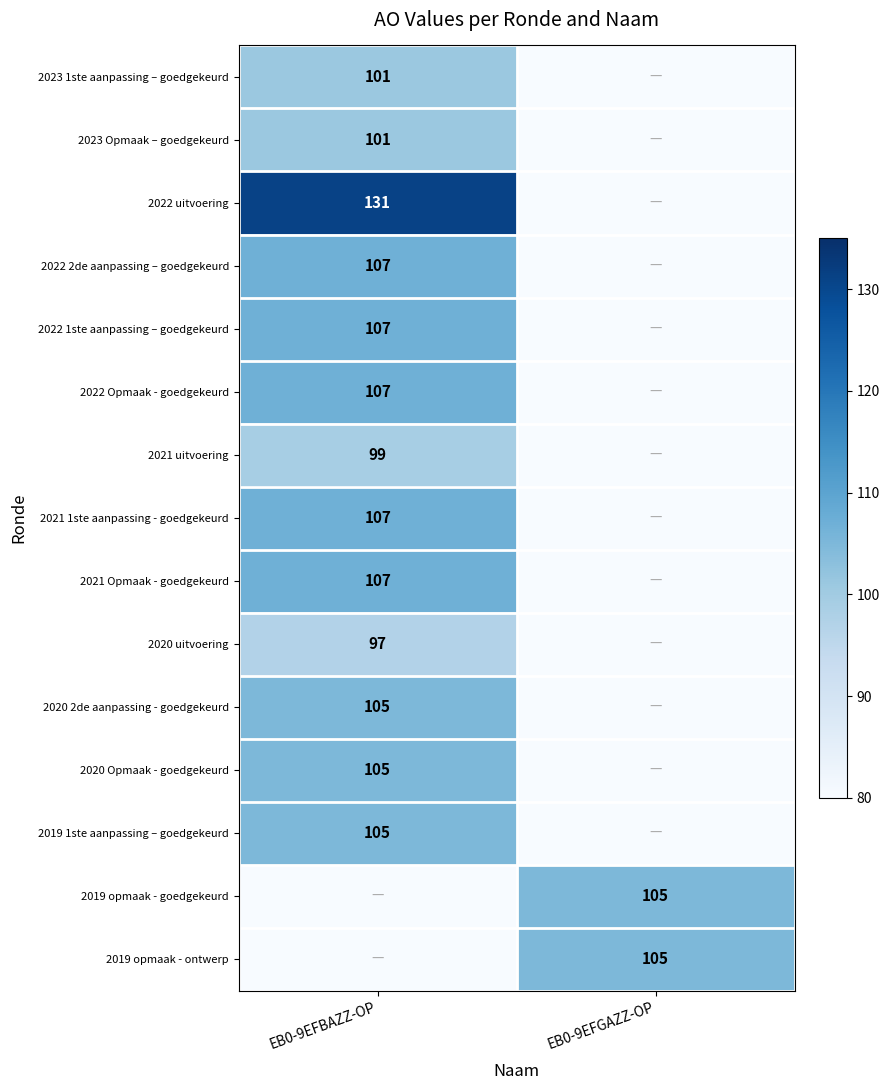

Is it true that 2020 2de aanpassing - goedgekeurd equals 159 at EB0-9EFBAZZ-OP?

False